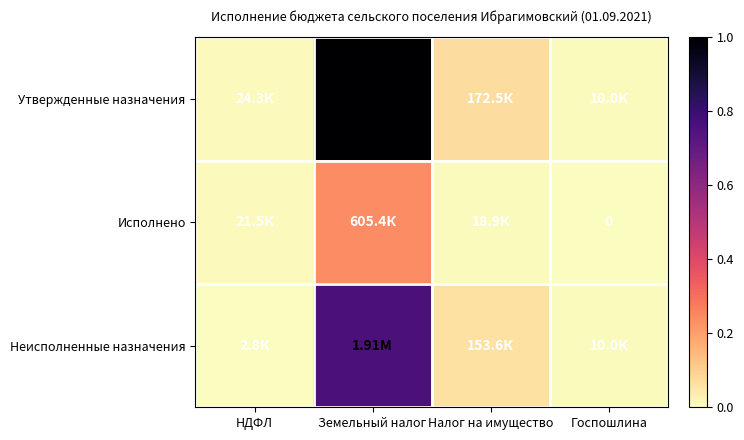

Which series has the largest range (max minus min)?

Утвержденные назначения